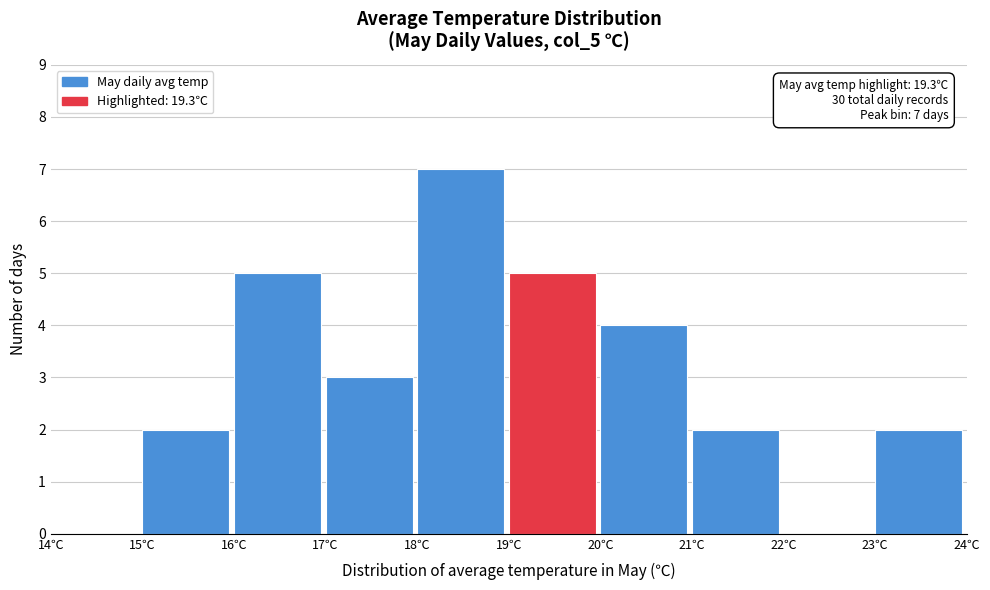

Which range on the x-axis has the tallest bar?

18 to 19